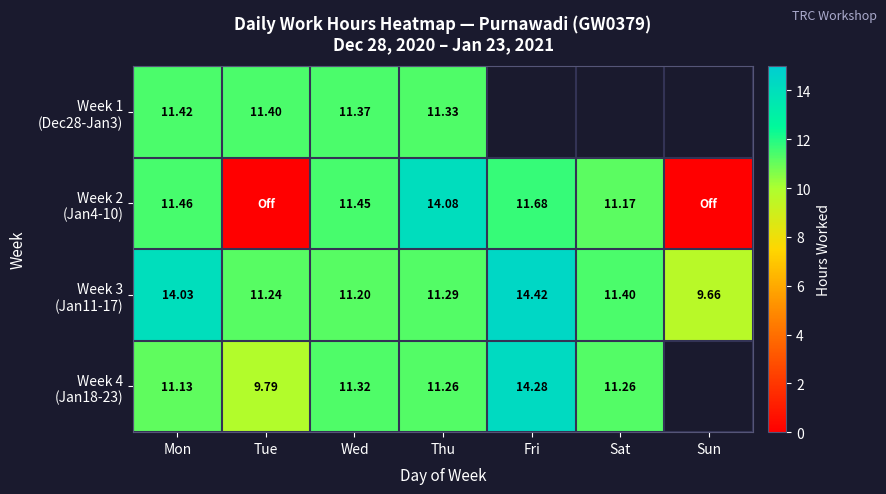

What is the total value across all series at Wed?

45.3